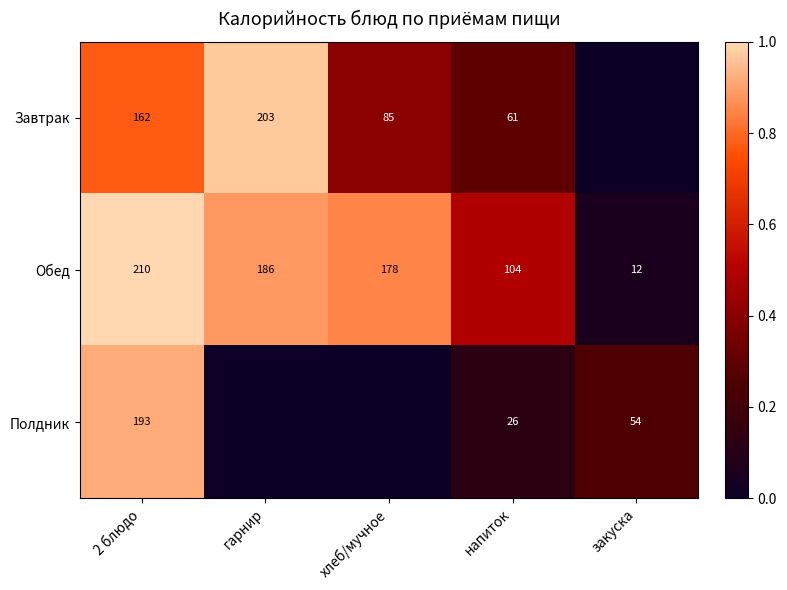

Which has a higher value, гарнир or хлеб/мучное?

гарнир